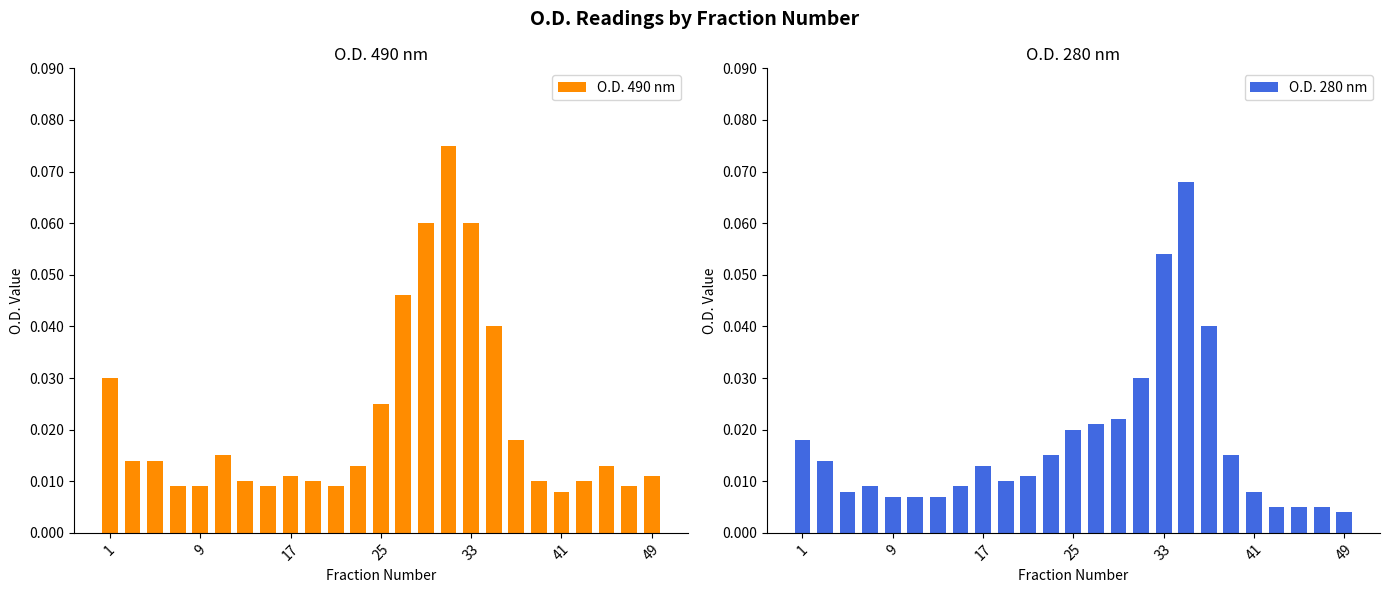

Rank the series by their average value, from highest to lowest.

O.D. 490 nm, O.D. 280 nm